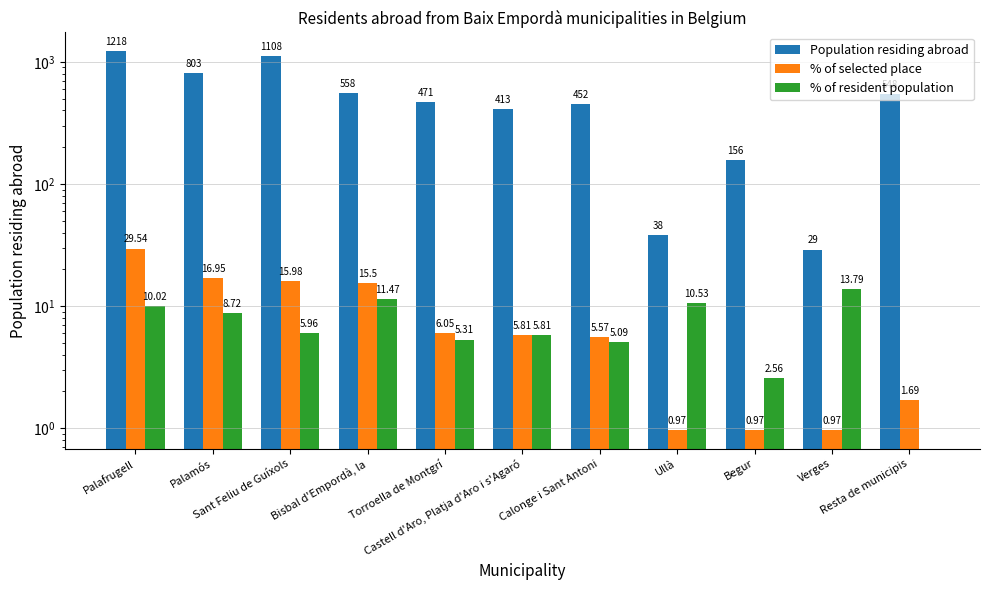

What position from the left is Palamós?

2